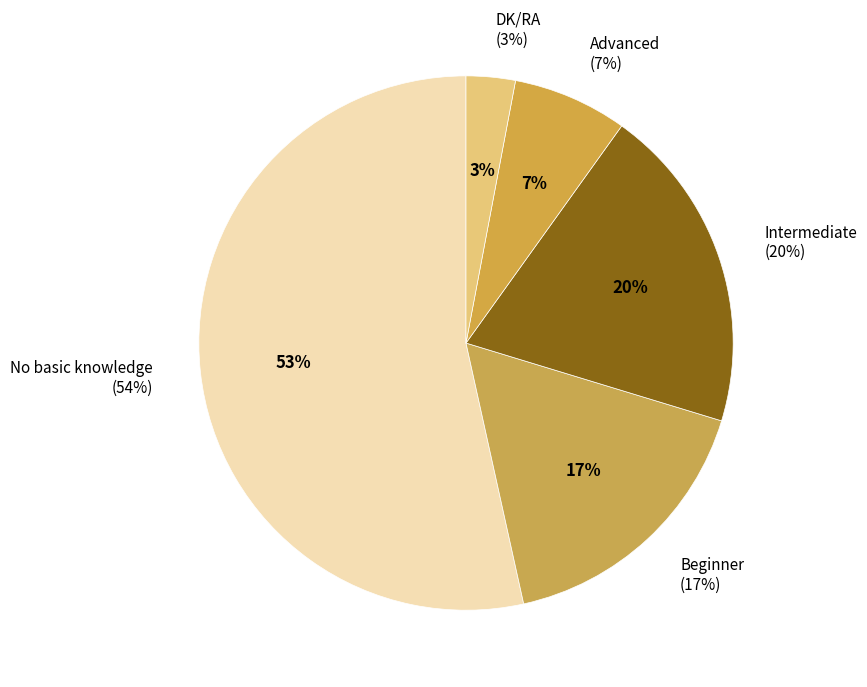

Count the number of slices in the pie.

5